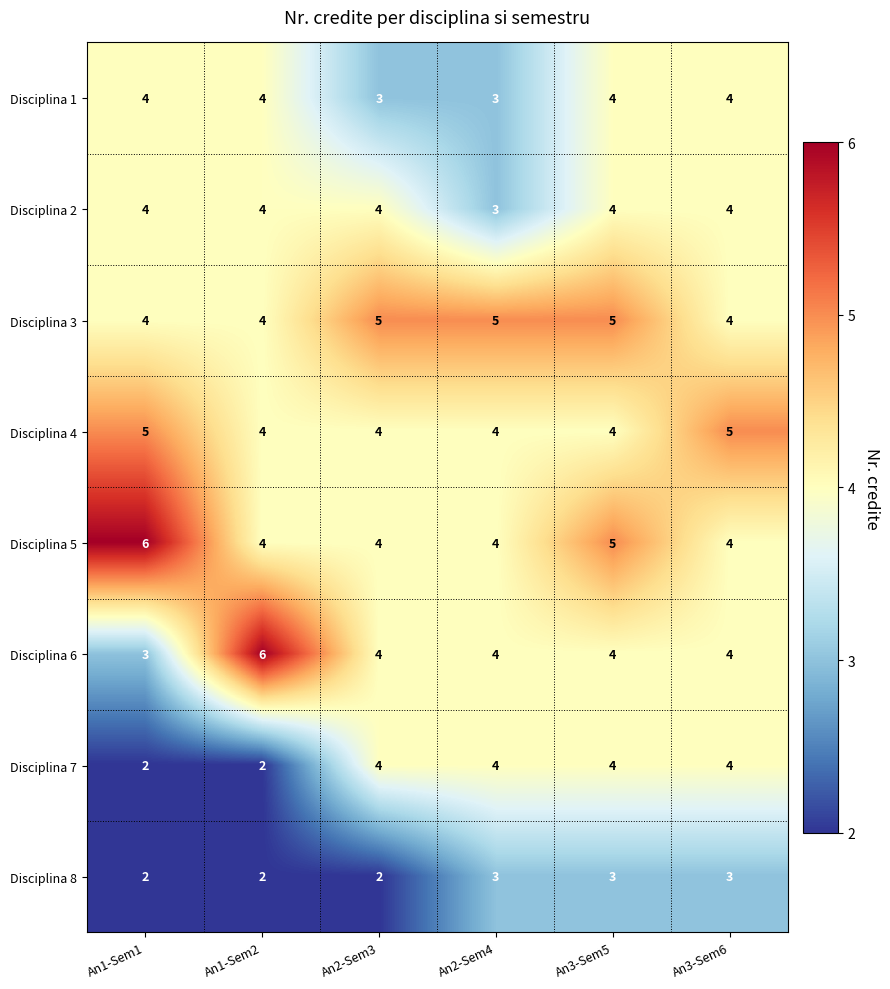

Which series has the largest range (max minus min)?

Disciplina 6